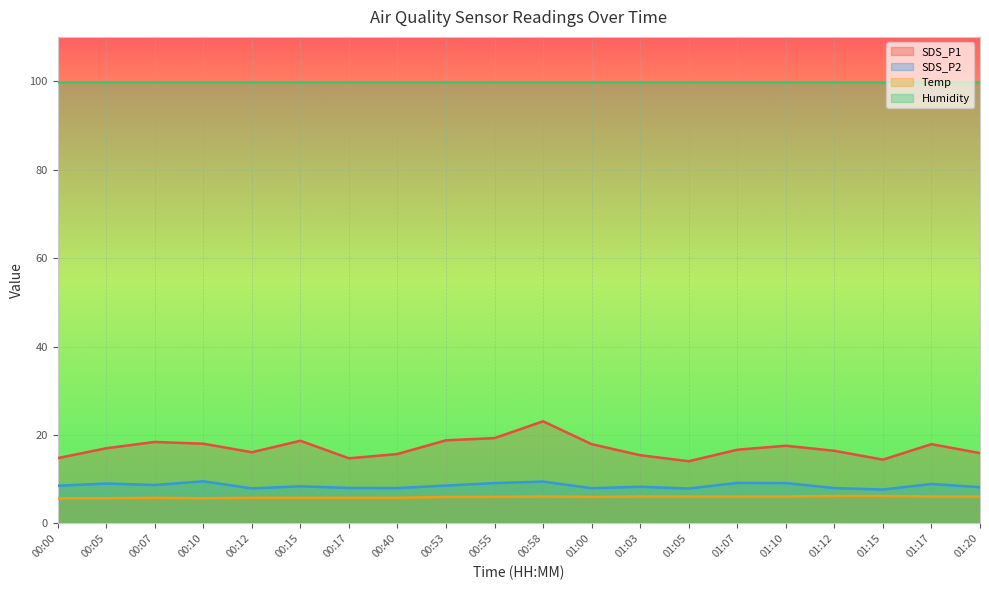

True or false: SDS_P1 has a value of 11.1 at 00:05.

False